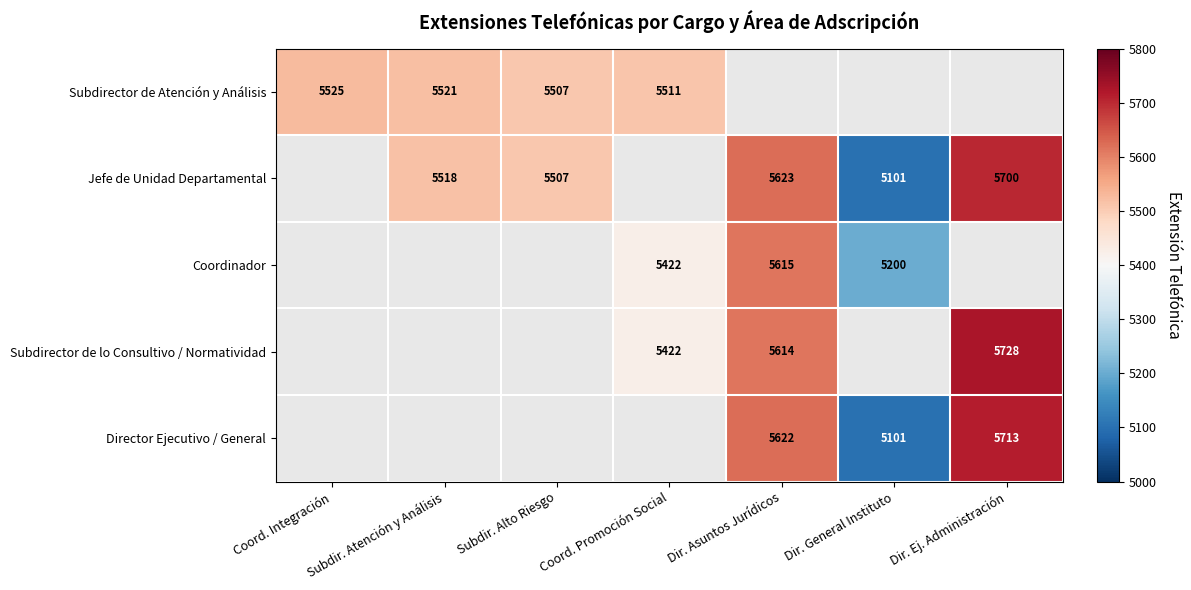

What is the total value across all series at Dir. Asuntos Jurídicos?

22474